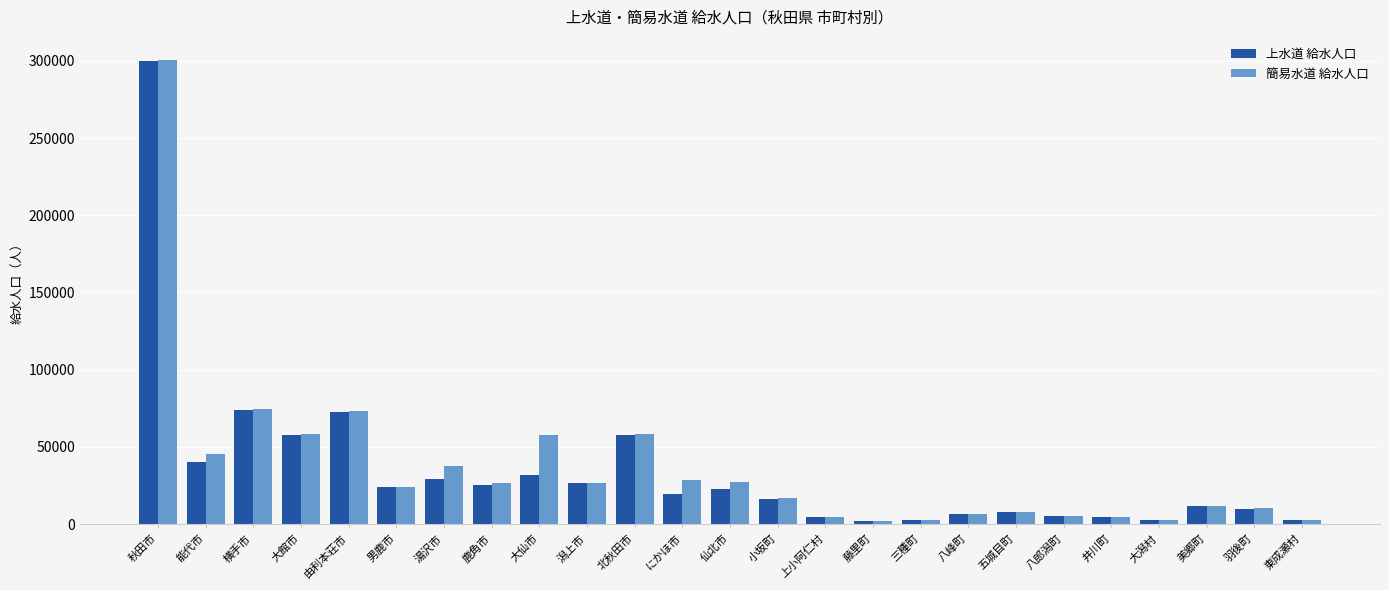

What is the sum of the 簡易水道 給水人口 values at 三種町 and 大館市?

61185